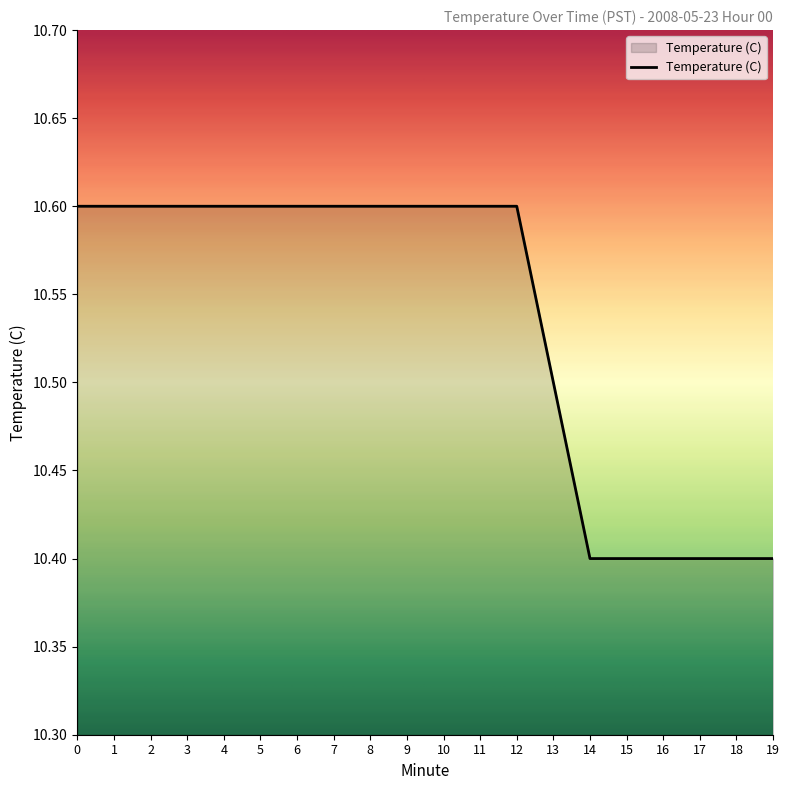

How many distinct data groups are displayed?

1